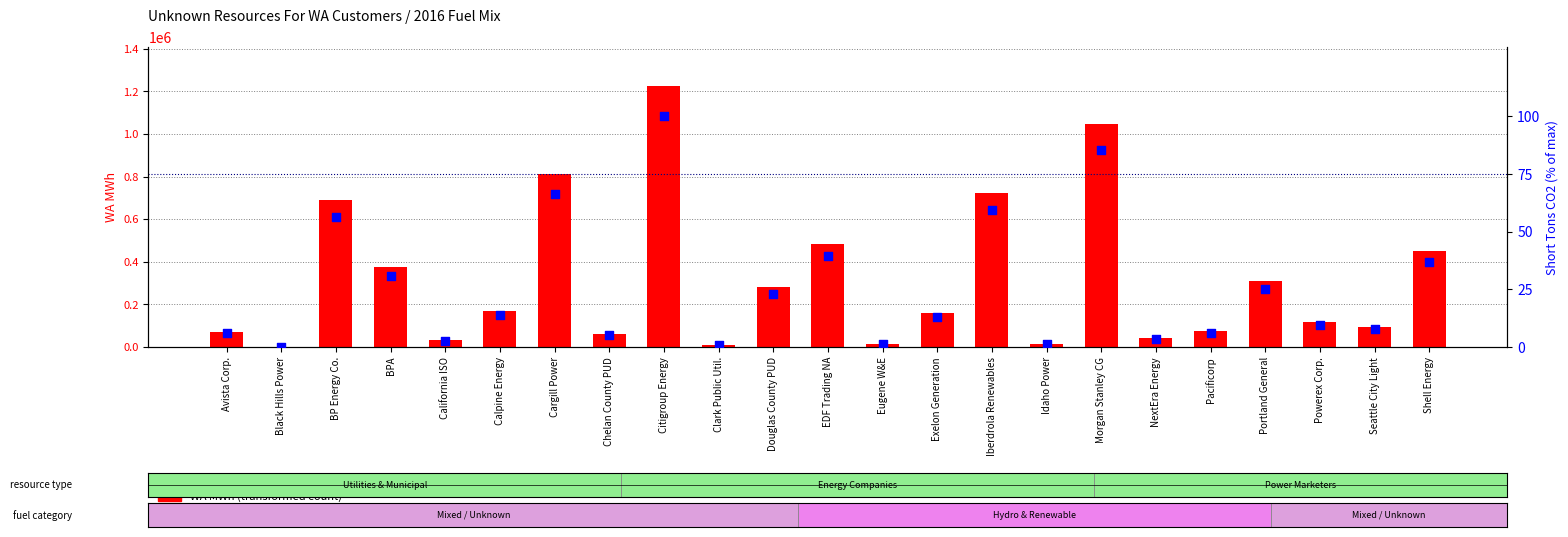

Which series has the largest total across all categories?

WA MWh (transformed count)